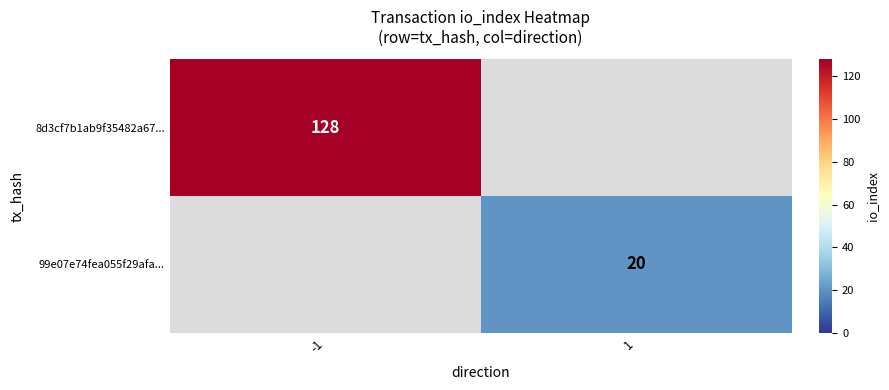

The value of 99e07e74fea055f29afa... at 1 is 27. True or false?

False